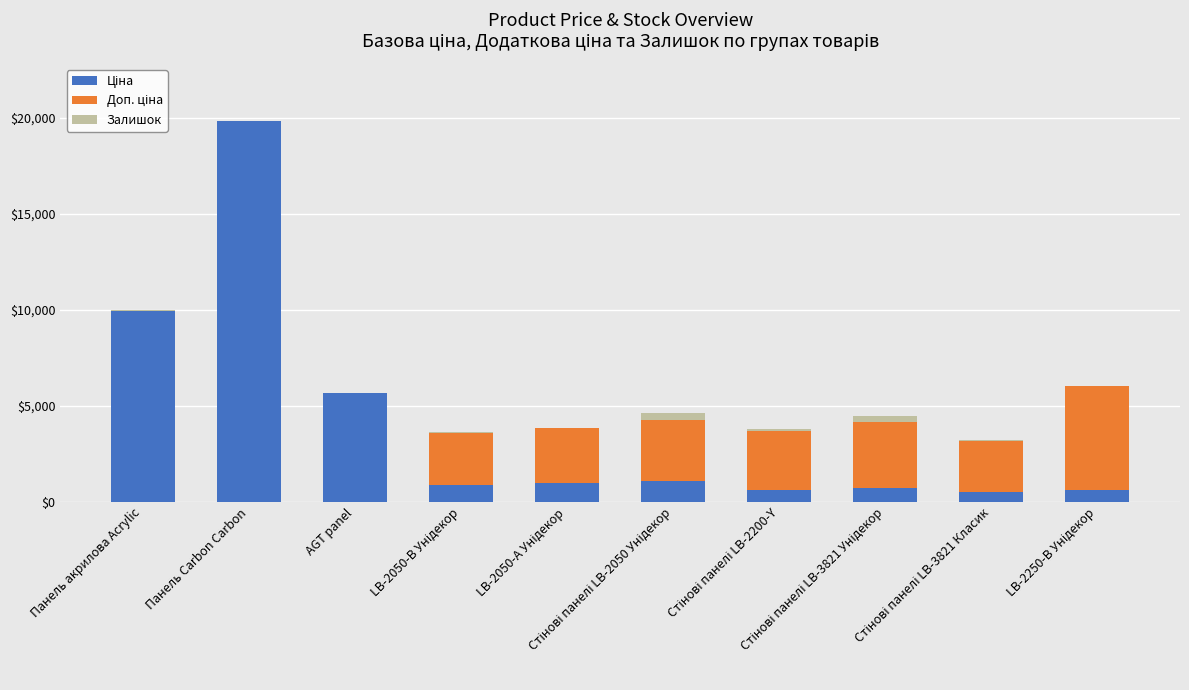

List the series in order of their overall mean, highest first.

Ціна, Доп. ціна, Залишок